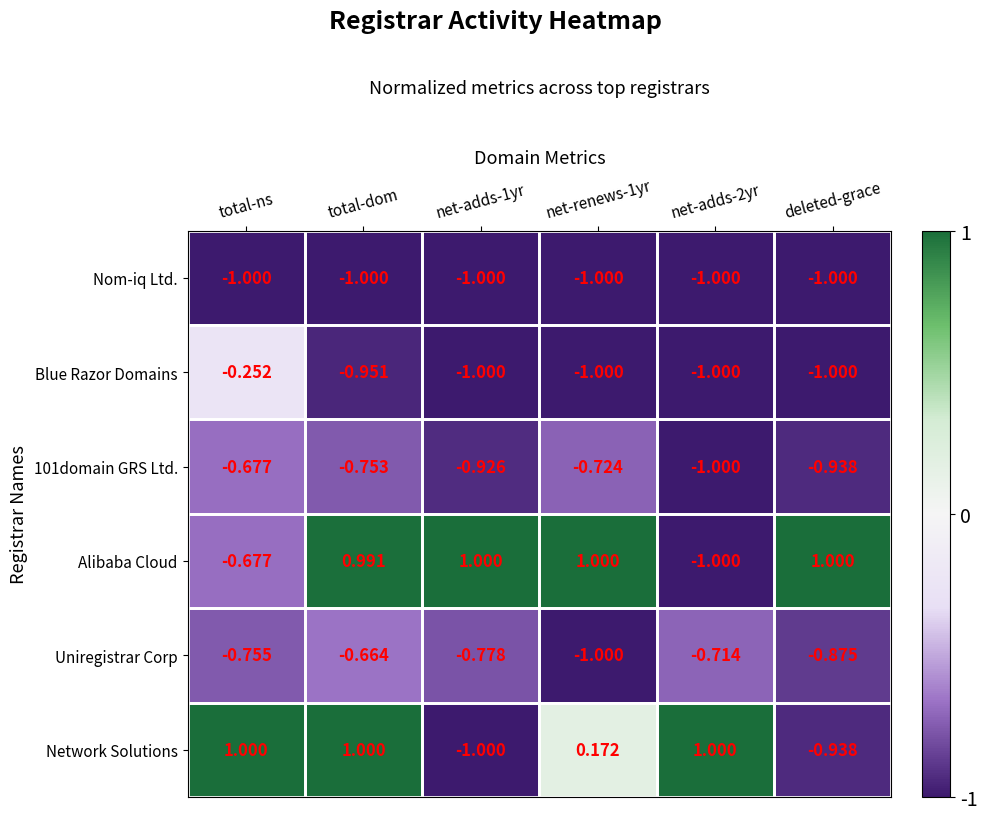

At which category is the sum across all series the highest?

total-dom